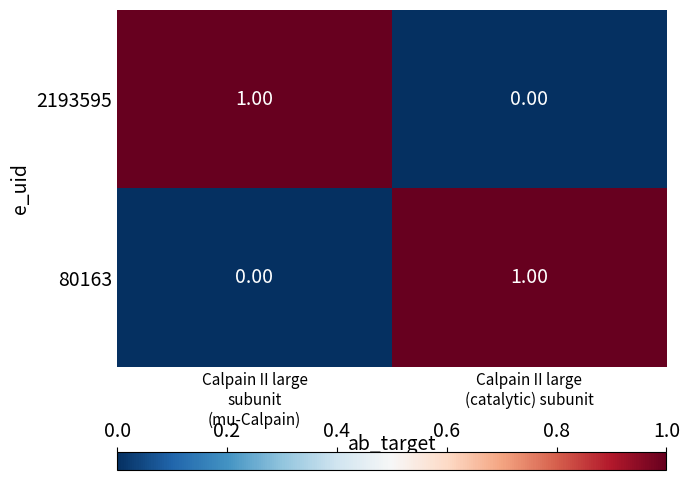

How many values in the 2193595 series are below 1?

1